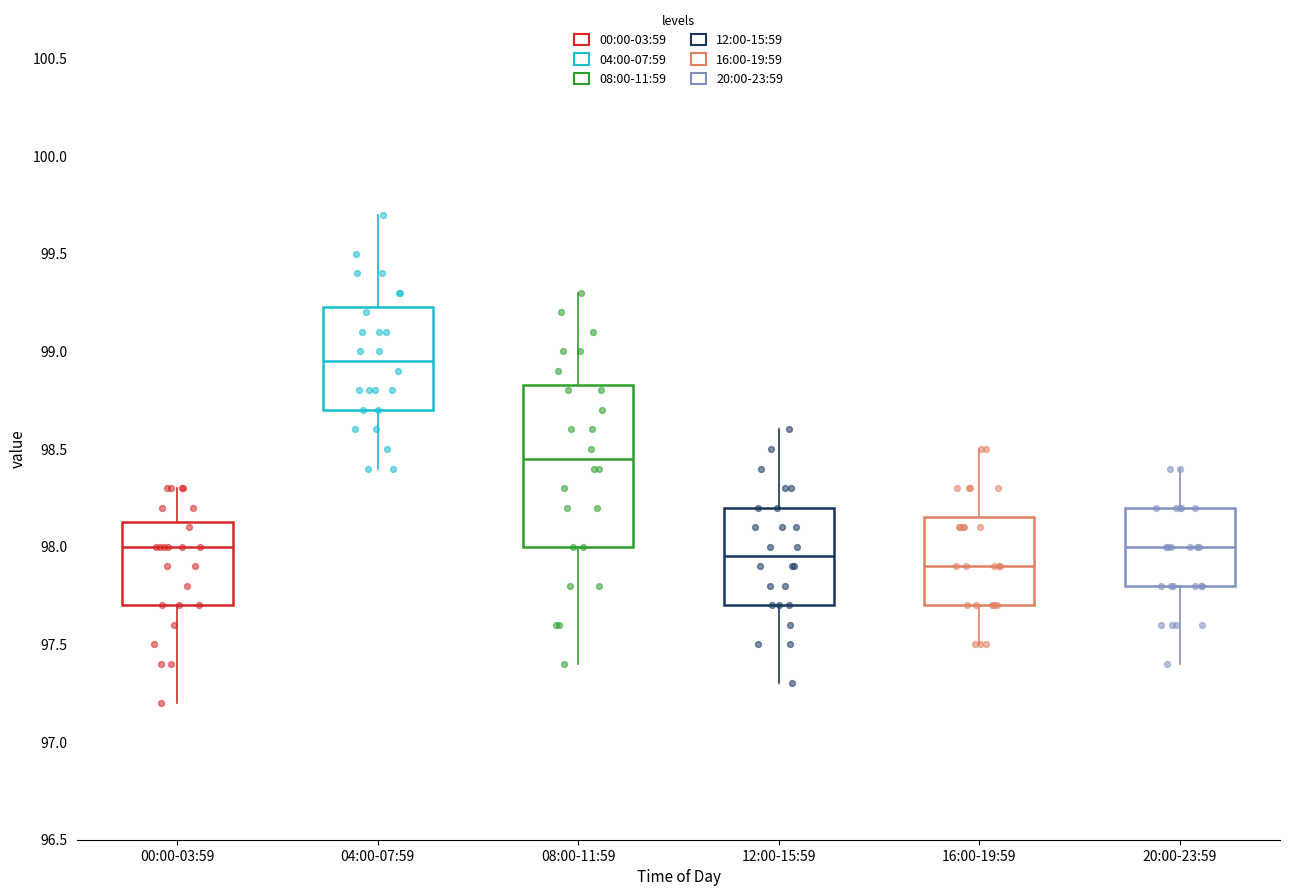

Where does the upper whisker of the box for 04:00-07:59 end on the y-axis? The values are not printed on the chart, so give them approximately, as read against the axis.

99.70